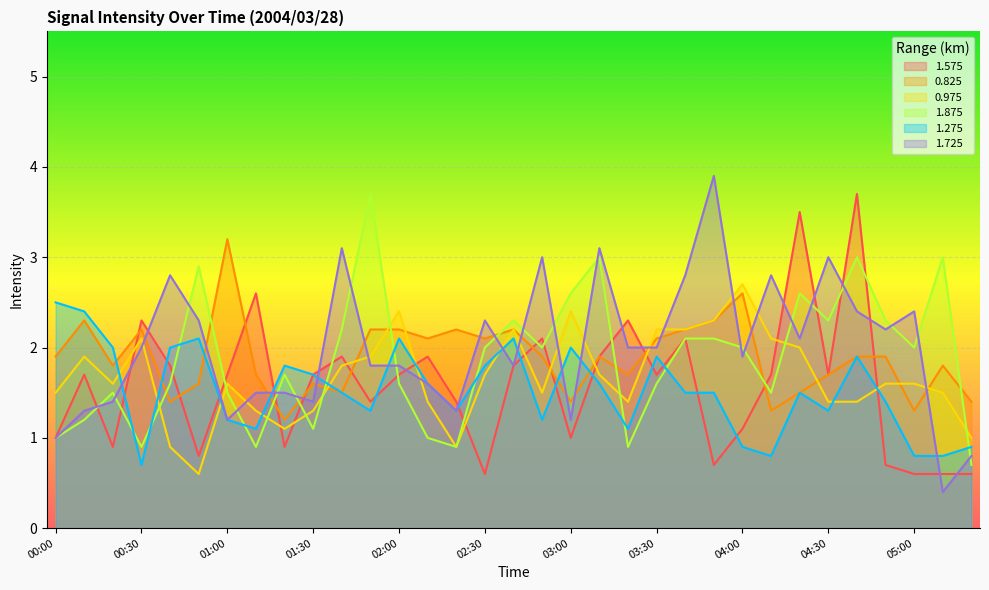

Which label corresponds to the smallest value in the chart?

05:10